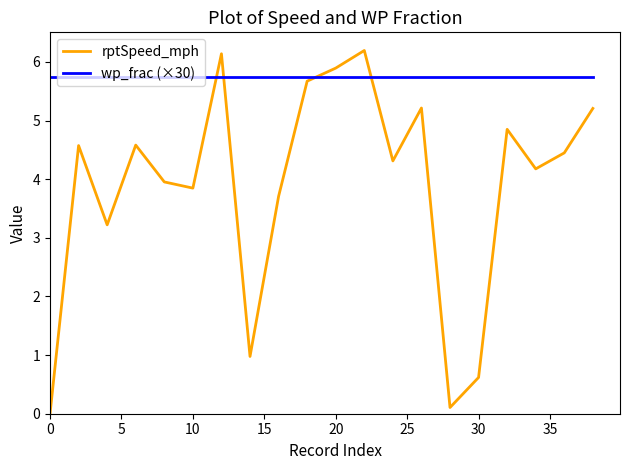

What is the minimum value for wp_frac (×30)?

5.7